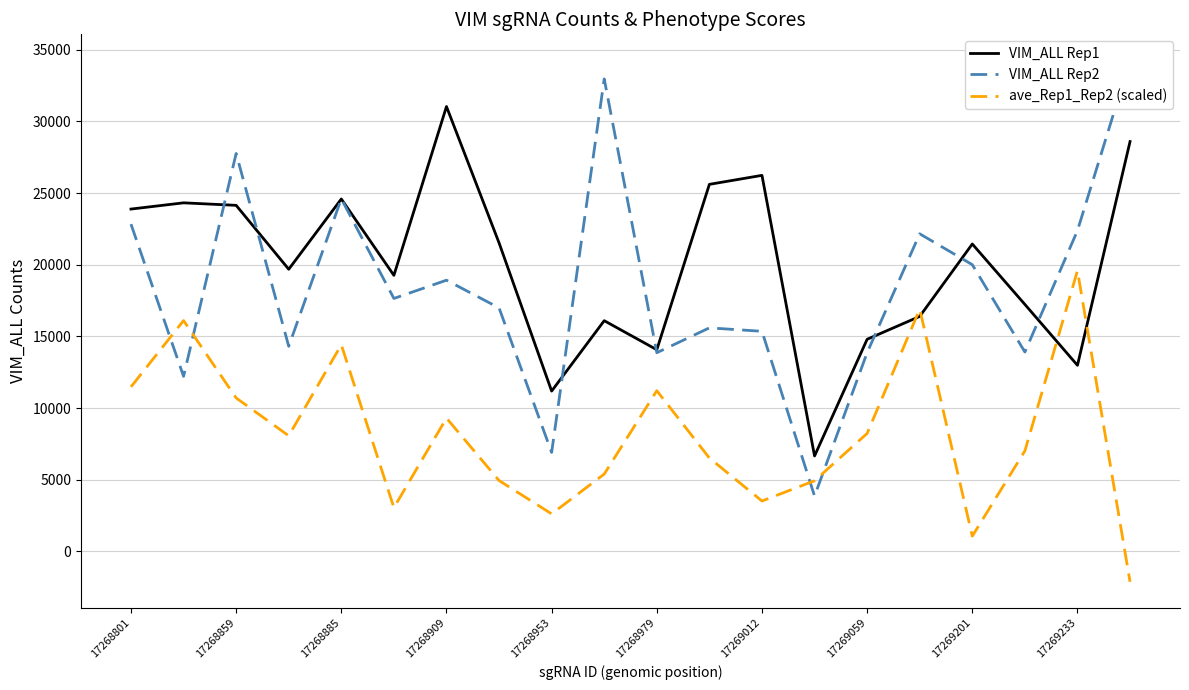

True or false: ave_Rep1_Rep2 (scaled) and VIM_ALL Rep2 cross at least once.

True